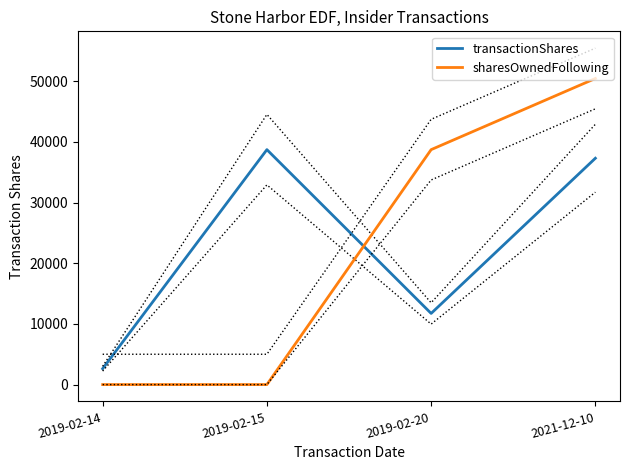

Which series ends up on top after the final intersection of transactionShares and sharesOwnedFollowing?

sharesOwnedFollowing